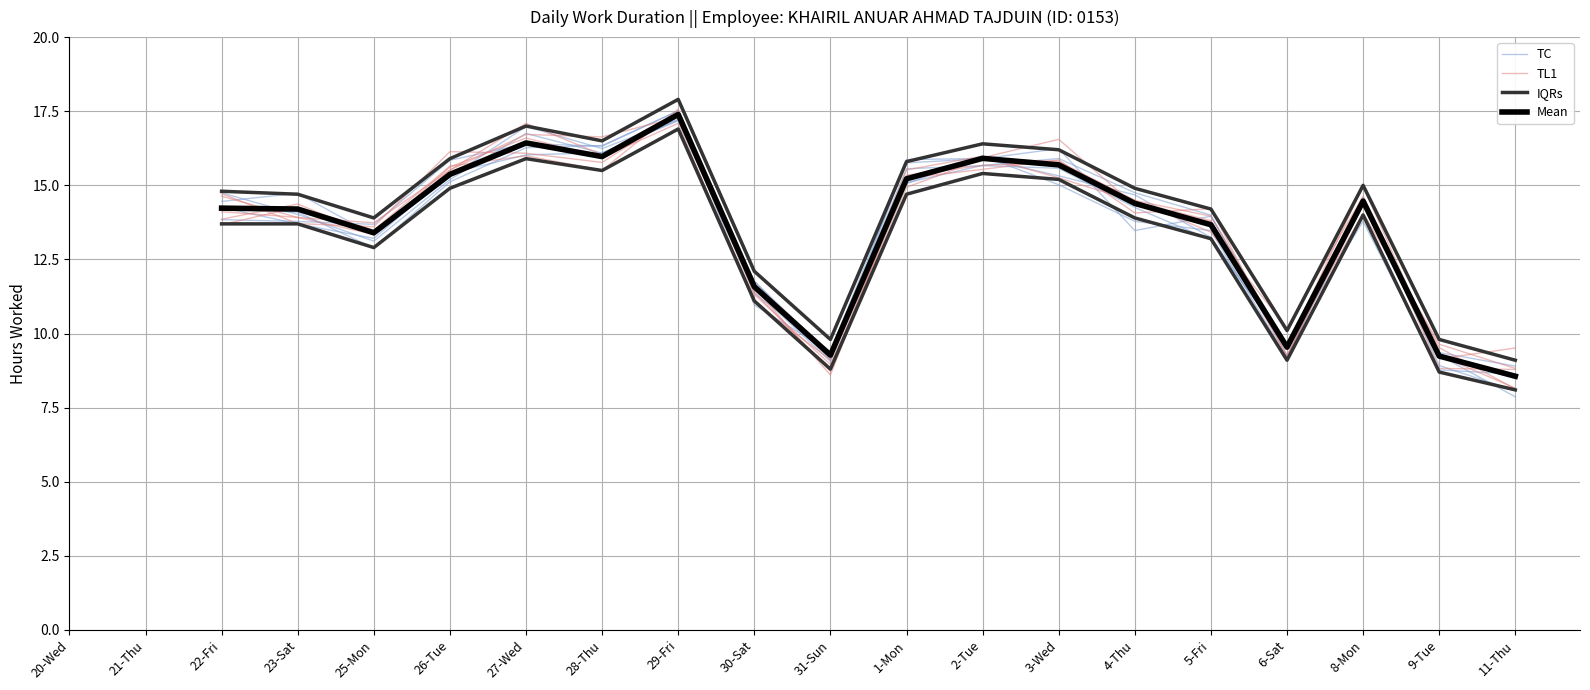

How many intersections are there between IQRs and TC?

2